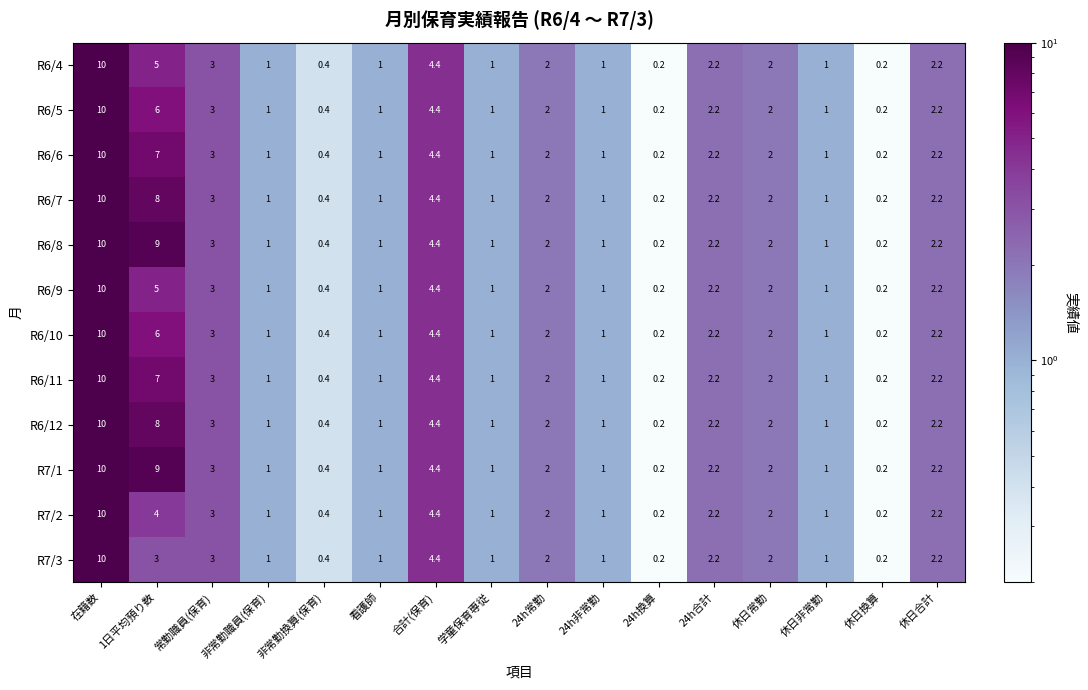

True or false: R6/12 has a value of 1.0 at 看護師.

True